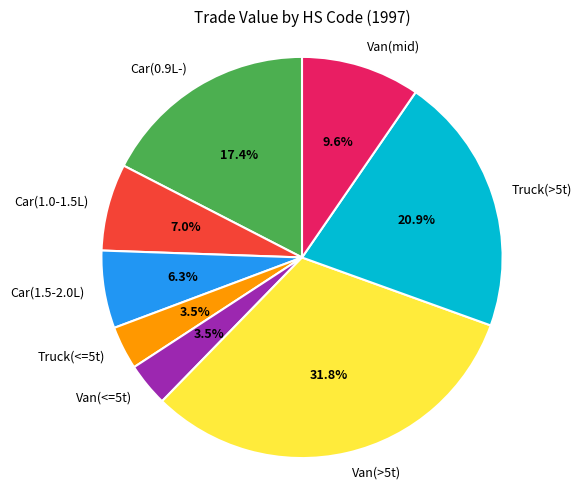

Which slice is the largest?

Van(>5t)